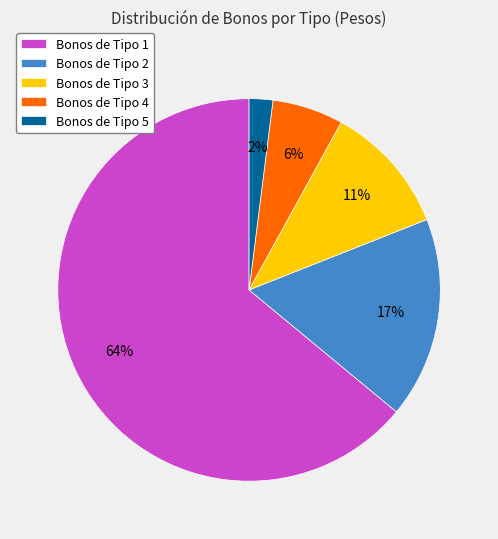

True or false: Bonos de Tipo 2 accounts for 11% of the total.

False